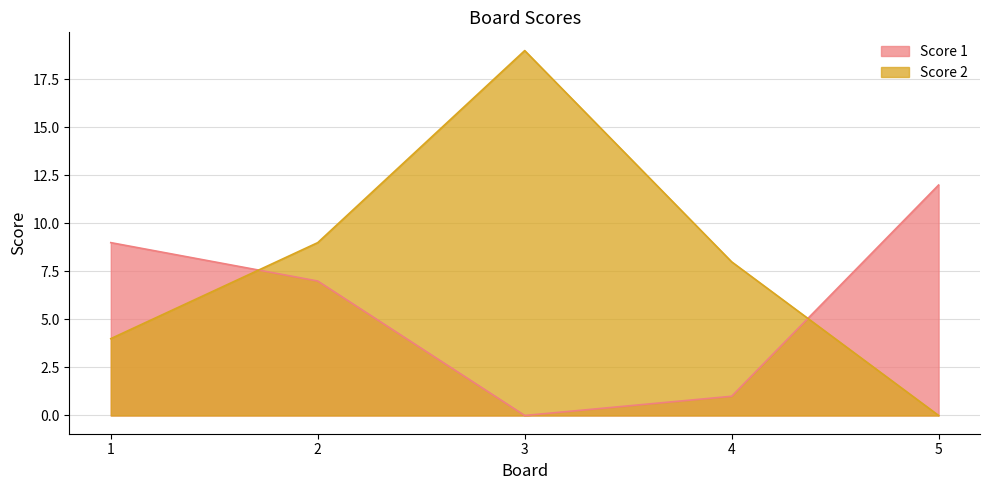

True or false: Score 2 has more than 2 points higher than both neighbors.

False